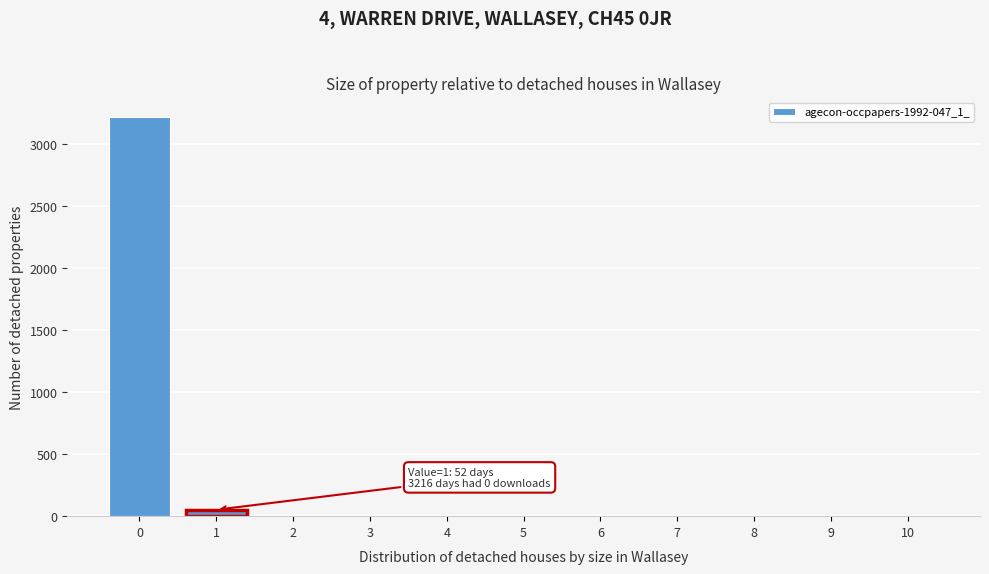

What is the maximum value shown in the chart?

3216